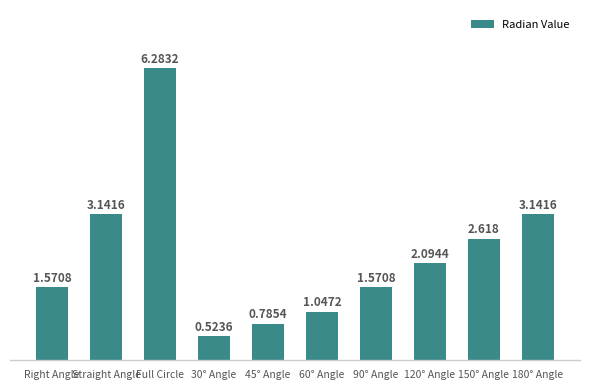

At which label does the data first exceed 2?

Straight Angle